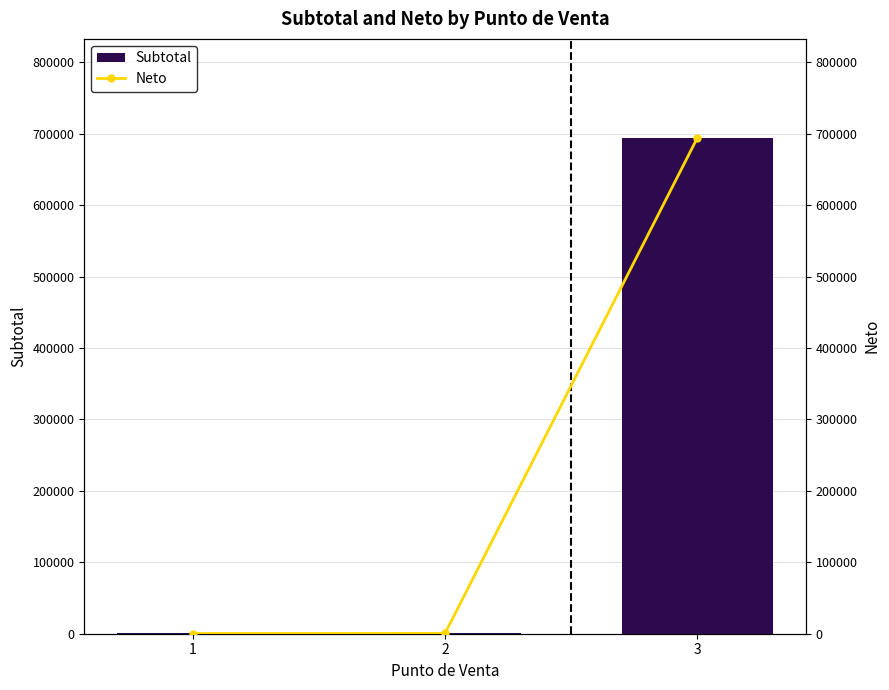

What is the sum of all Subtotal values?

694735.2